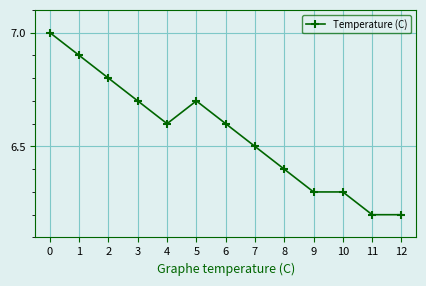

What is the sum of the values at 3 and 2?

13.5